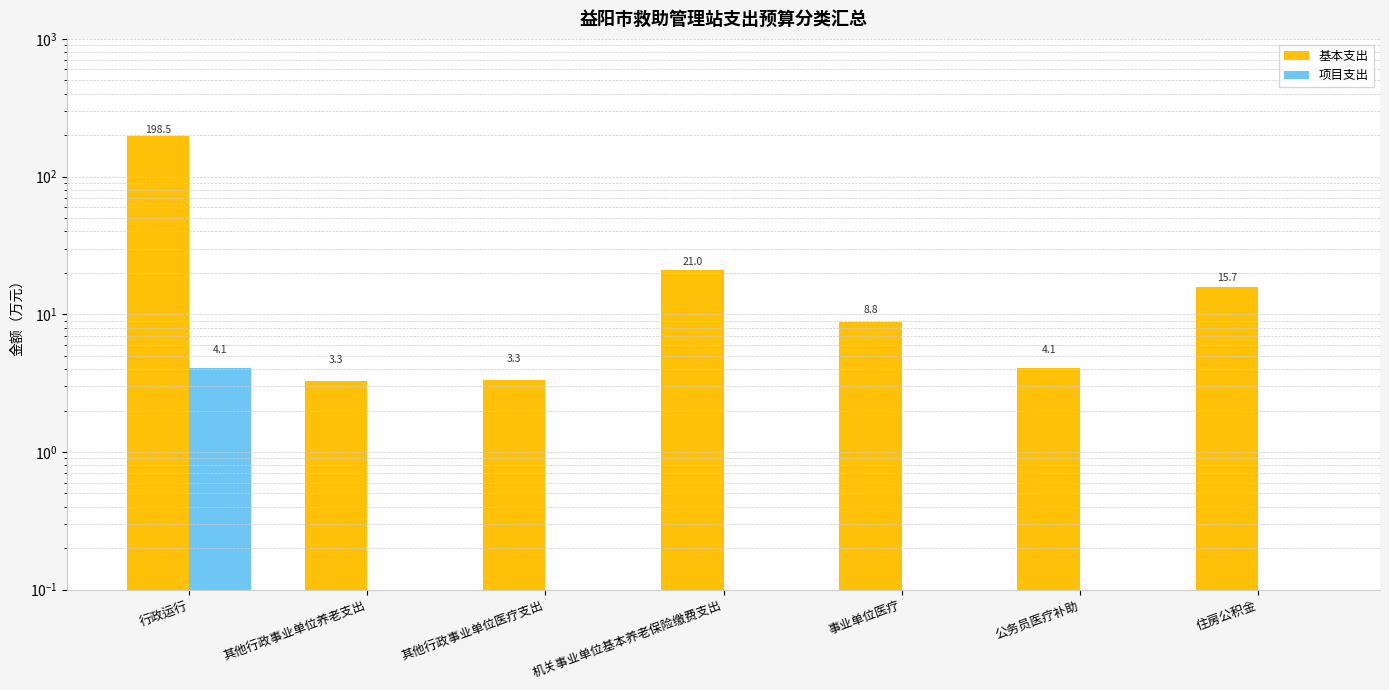

At which label is 项目支出 closest to 2?

其他行政事业单位养老支出